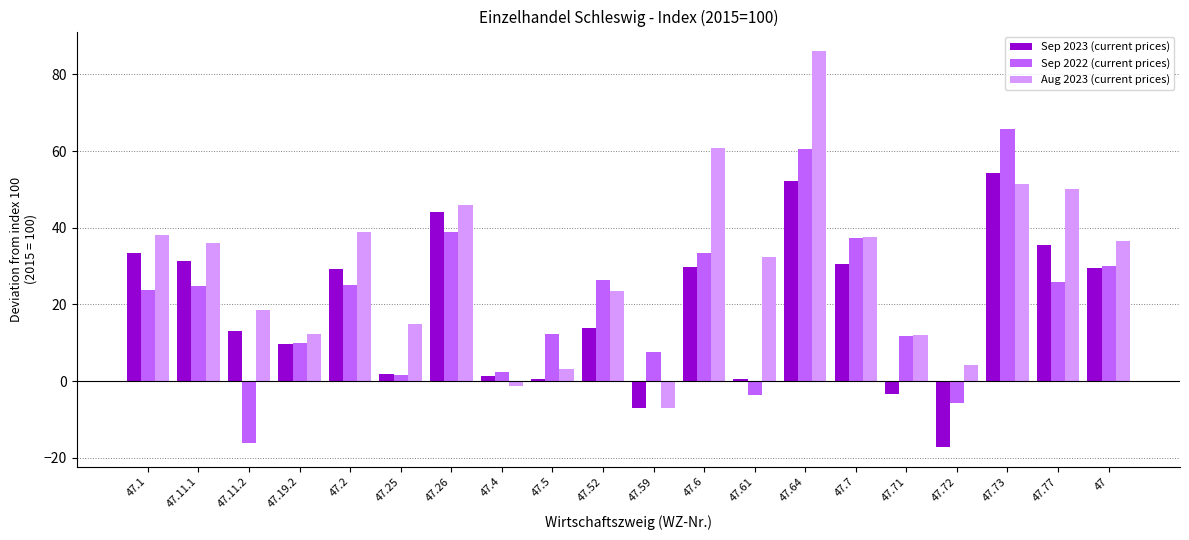

What is the total value across all series at 47.6?

123.9